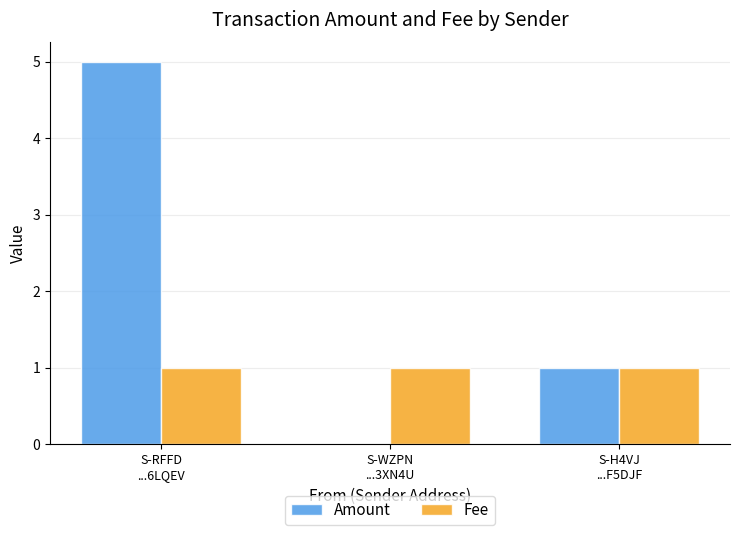

Does the chart contain stacked bars?

No